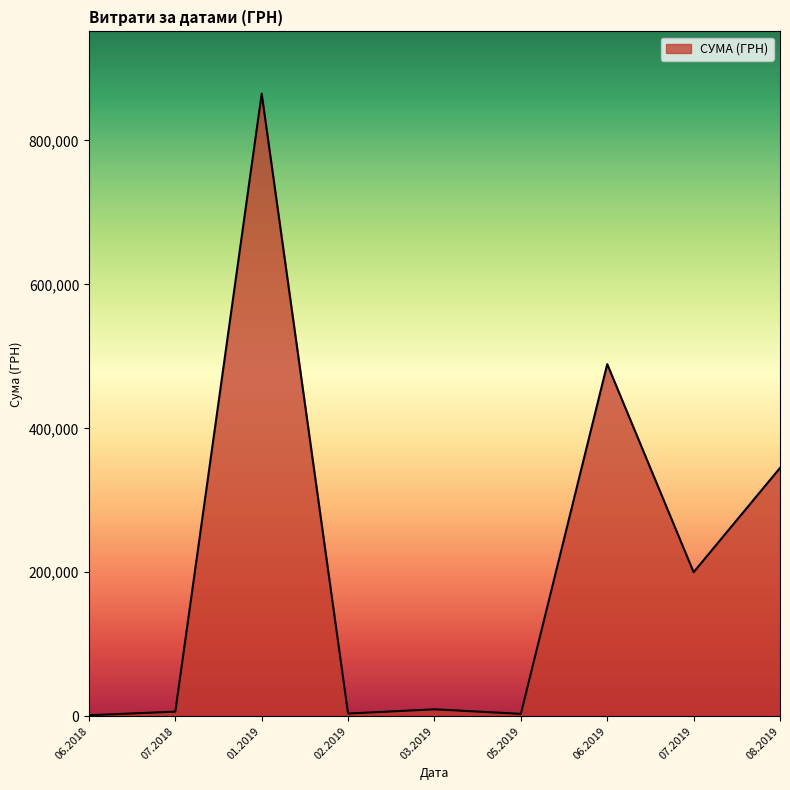

Which has a higher value, 06.2019 or 01.2019?

01.2019